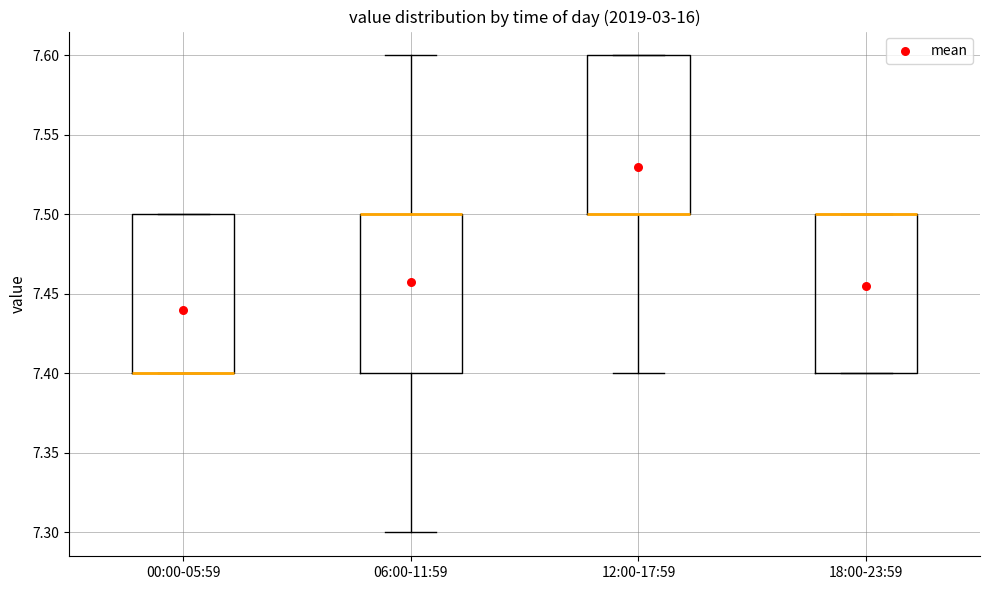

Reading left to right, transcribe this box plot: for each box, give where its median line is, the range the box spans, and where its two whiskers end, as read against the y-axis. The values are not printed on the chart, so give them approximately, as read against the axis.

00:00-05:59: median 7.4 (drawn on the box's lower edge), box 7.4 to 7.5, whiskers 7.4 to 7.5
06:00-11:59: median 7.5 (drawn on the box's upper edge), box 7.4 to 7.5, whiskers 7.3 to 7.6
12:00-17:59: median 7.5 (drawn on the box's lower edge), box 7.5 to 7.6, whiskers 7.4 to 7.6
18:00-23:59: median 7.5 (drawn on the box's upper edge), box 7.4 to 7.5, whiskers 7.4 to 7.5